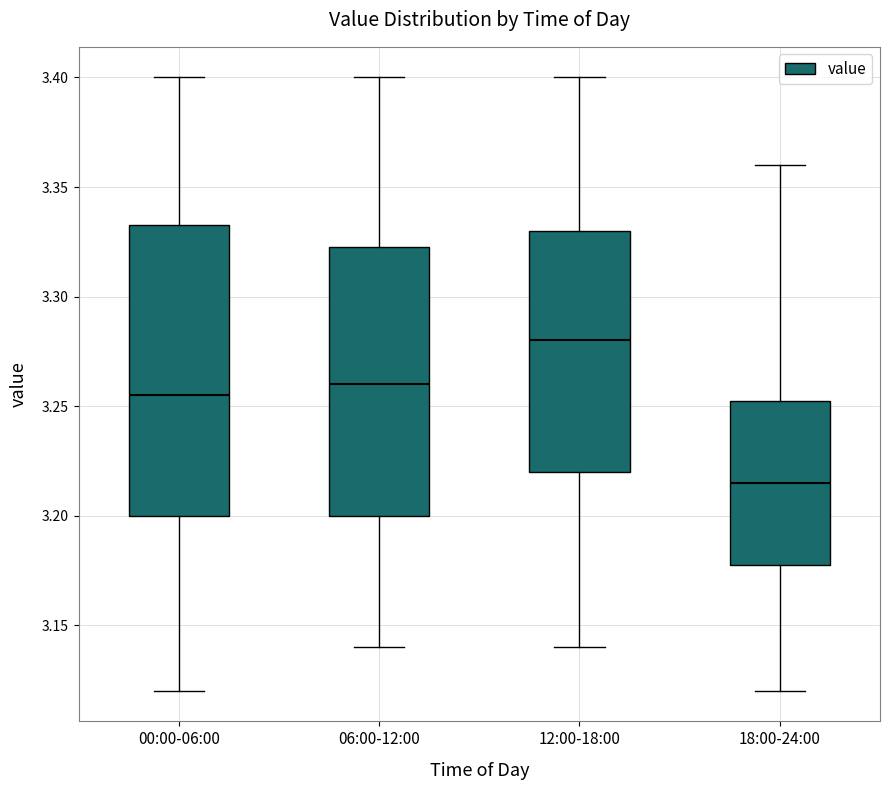

Which box is the tallest, from its lower edge to its upper edge?

00:00-06:00